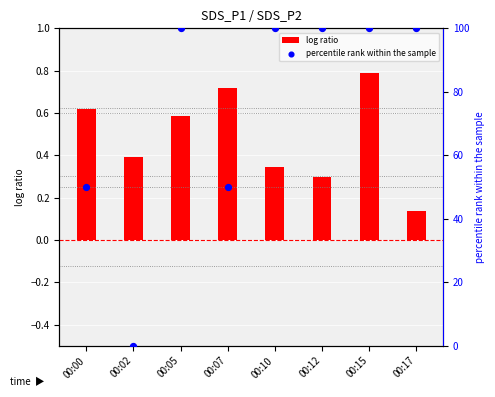

Which series has the largest total across all categories?

percentile rank within the sample